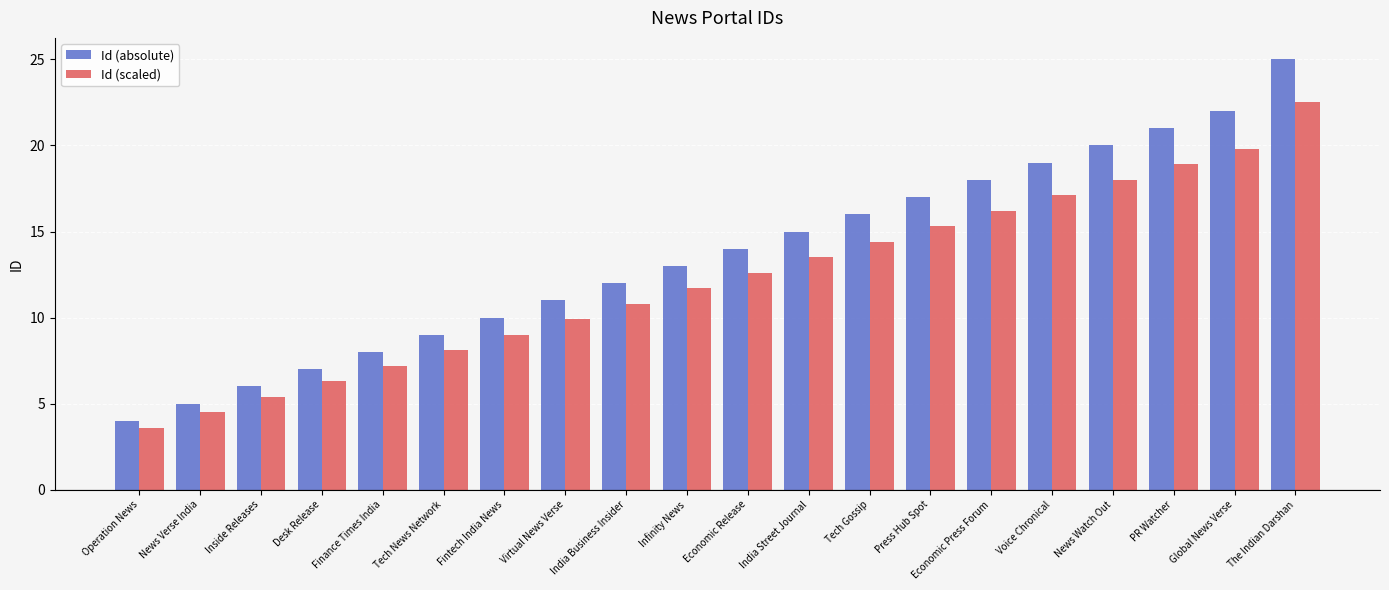

At which category is the sum across all series the highest?

The Indian Darshan